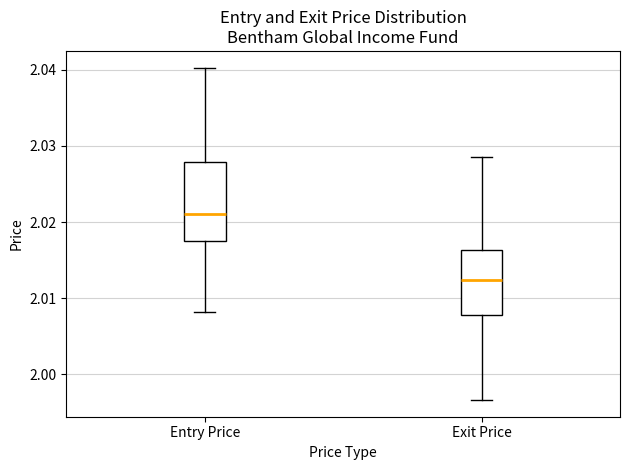

Which box has the lowest median line?

Exit Price